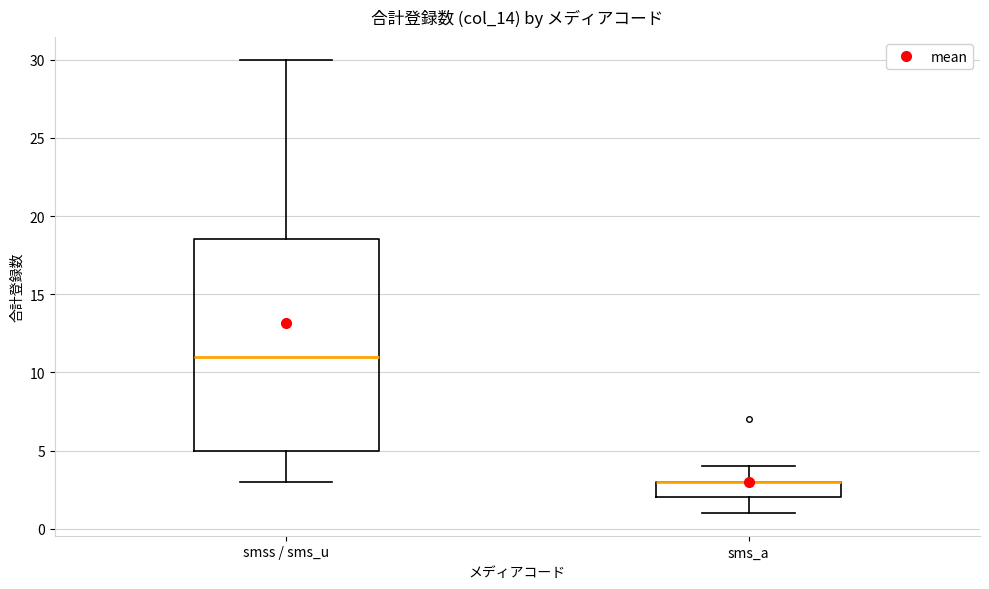

Where does the lower whisker of the box for smss / sms_u end on the y-axis? The values are not printed on the chart, so give them approximately, as read against the axis.

3.0